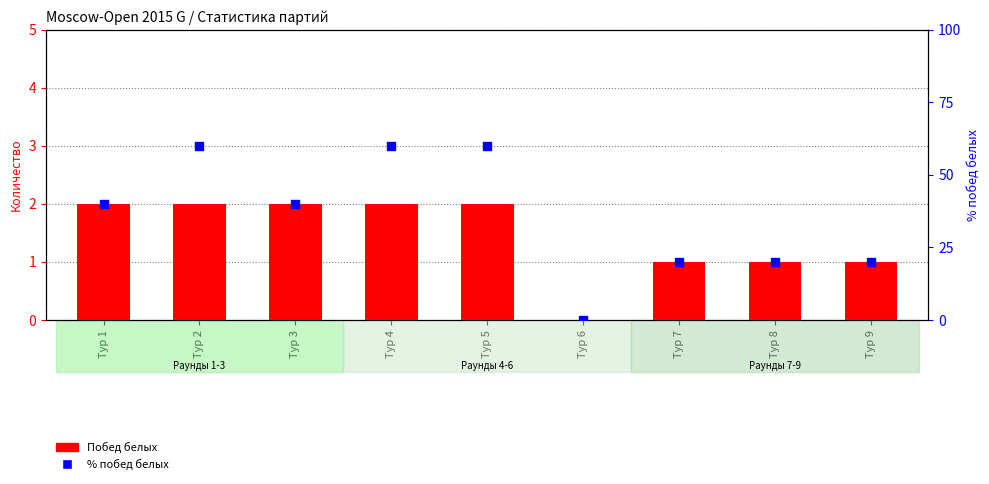

Which series has the largest total across all categories?

% побед белых